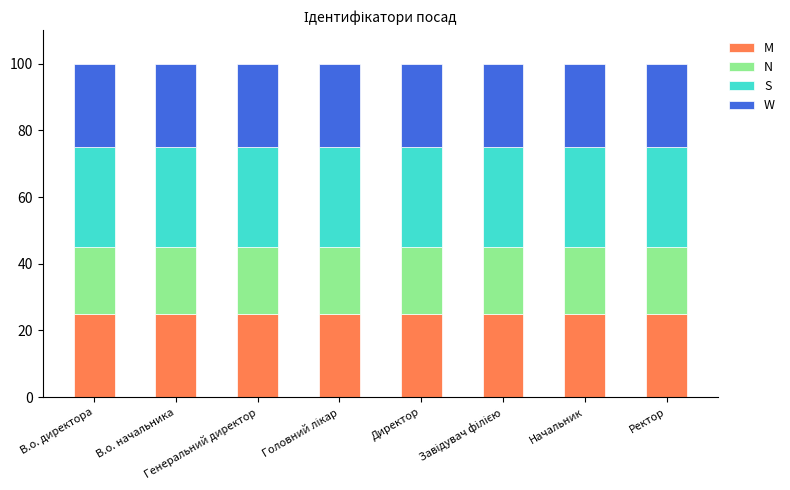

Is it true that M equals 40 at Головний лікар?

False